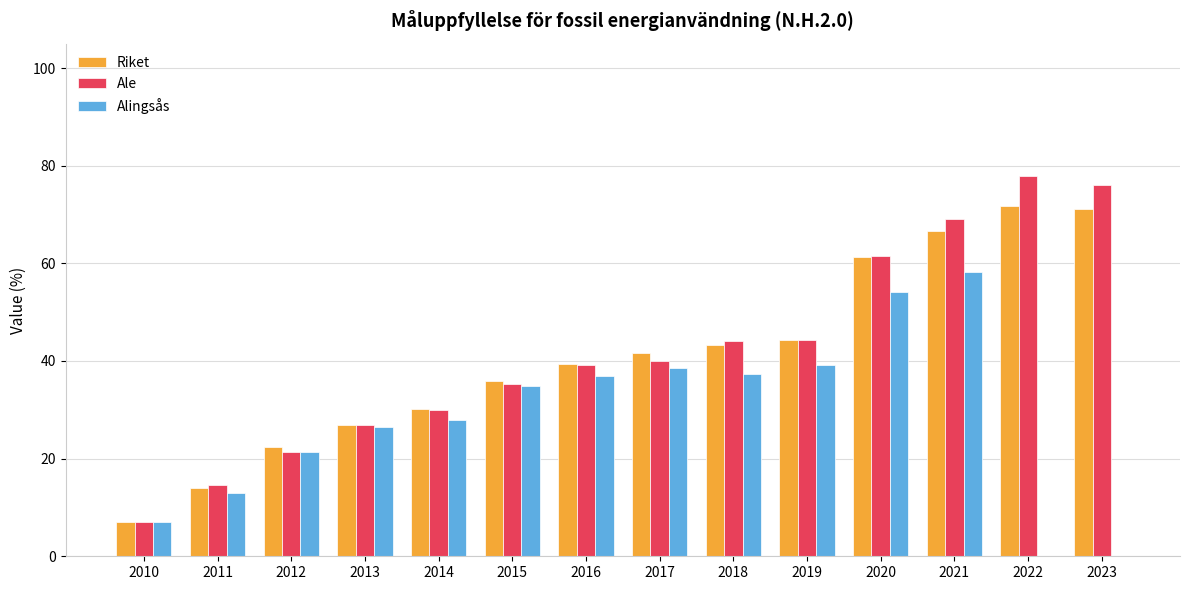

Is it true that Alingsås equals 15.0 at 2012?

False